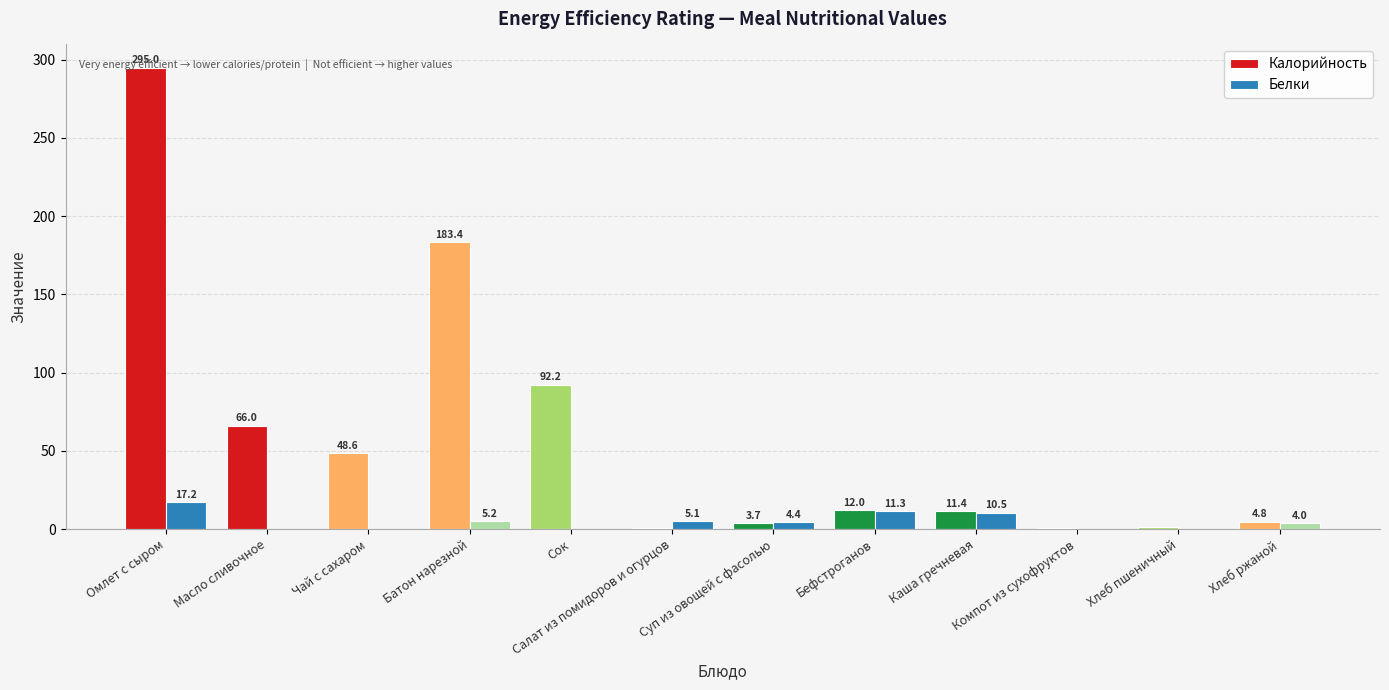

What is the greatest value displayed?

295.0